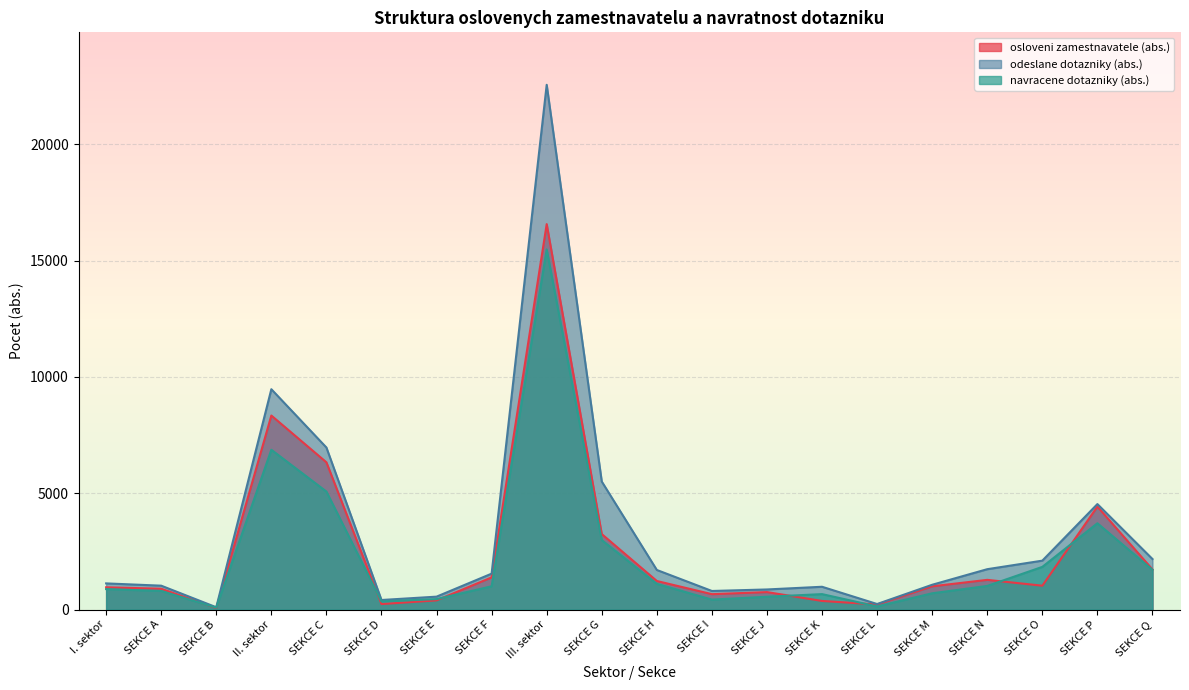

True or false: navracene dotazniky (abs.) has a value of 179 at SEKCE J.

False